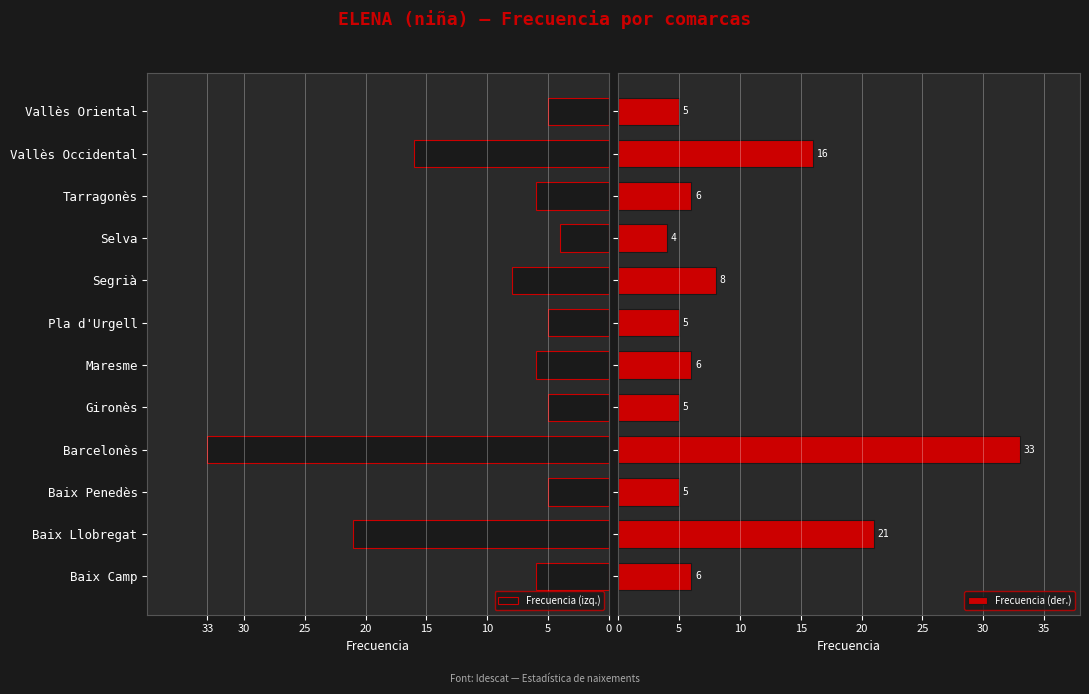

How many data points in Frecuencia (der.) are above 6?

4